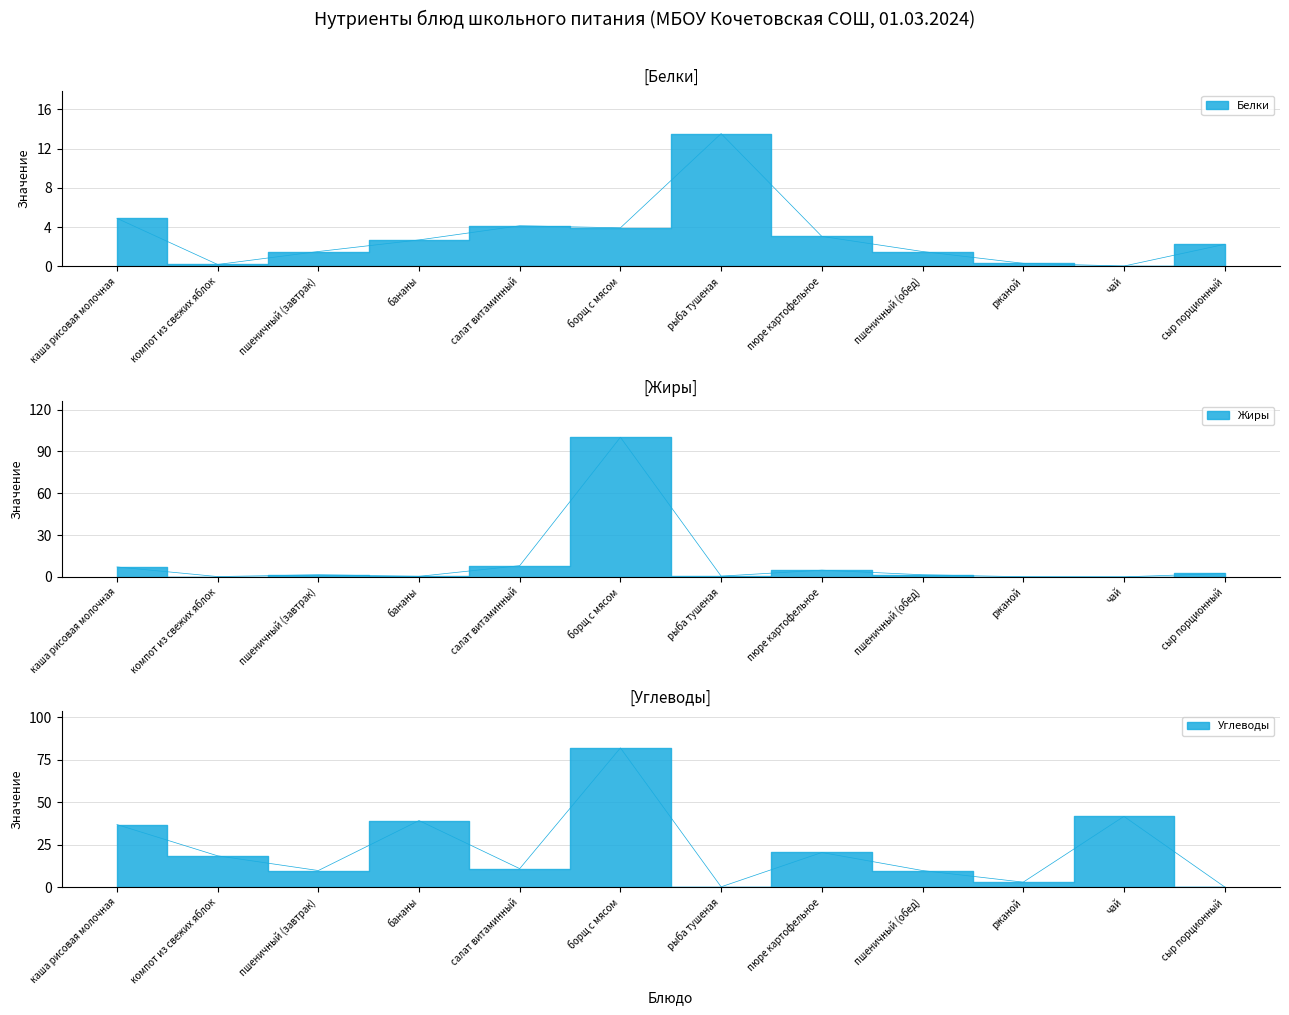

How many data points in Белки are above 2?

7